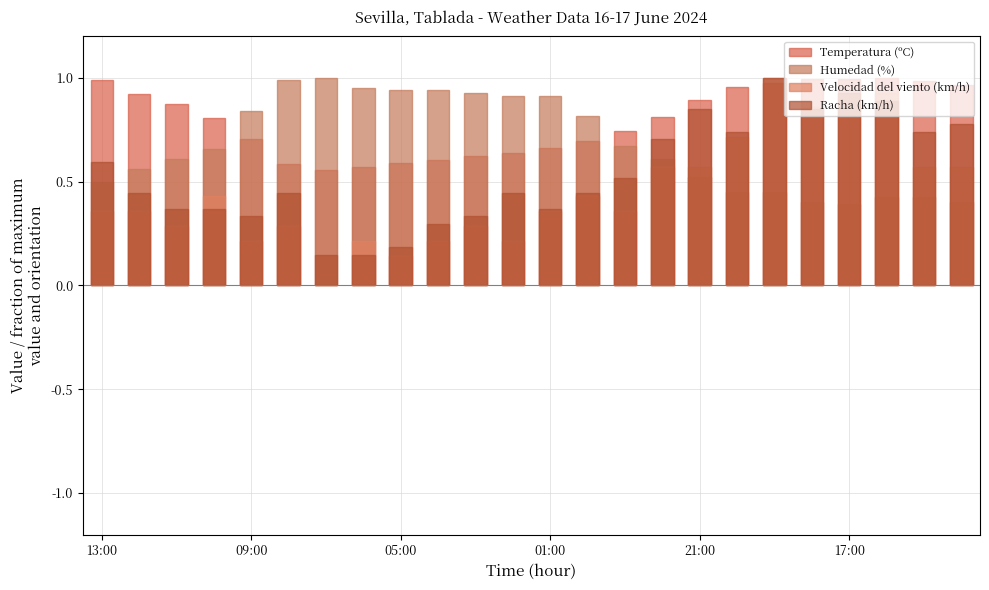

What is the value of the Humedad (%) bar at the 19th from the left?

0.5